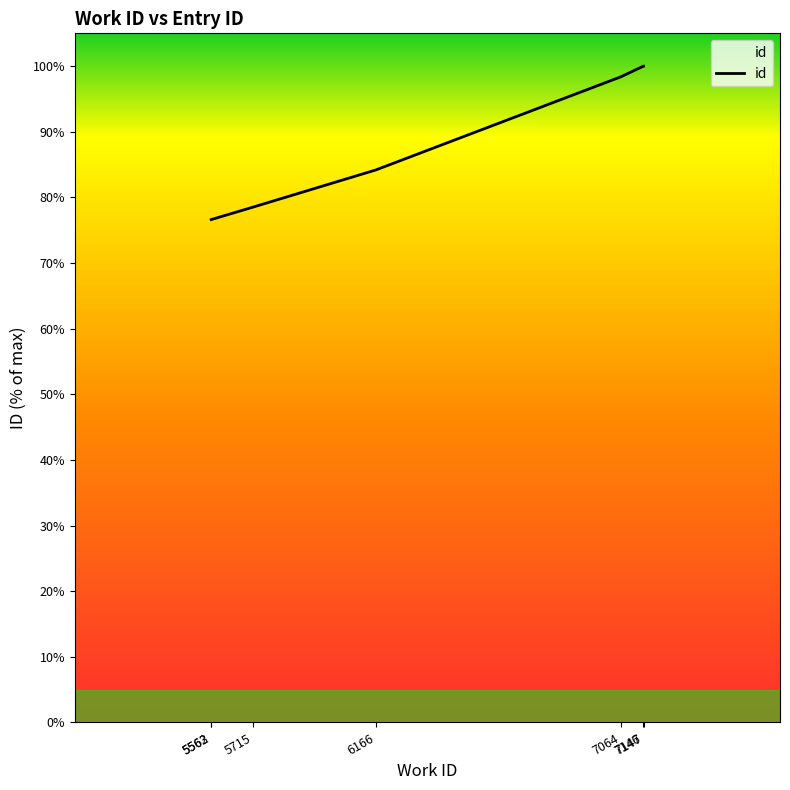

List the labels in order of value, largest first.

7147, 7146, 7064, 6166, 5715, 5563, 5562